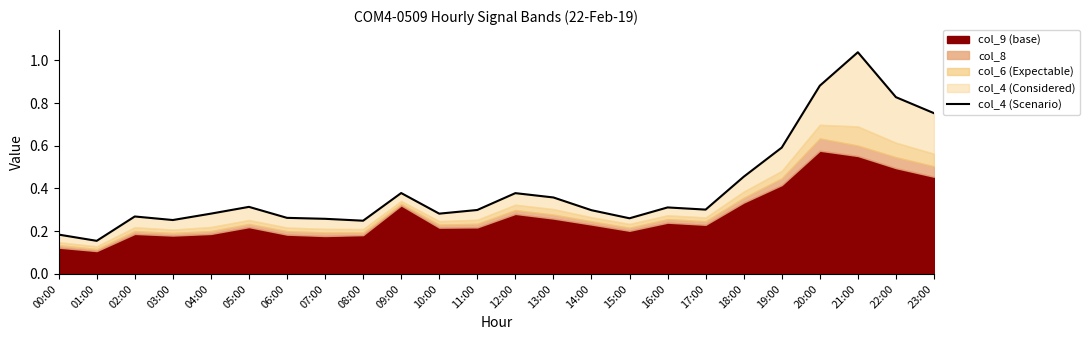

How many categories are shown in the chart?

24